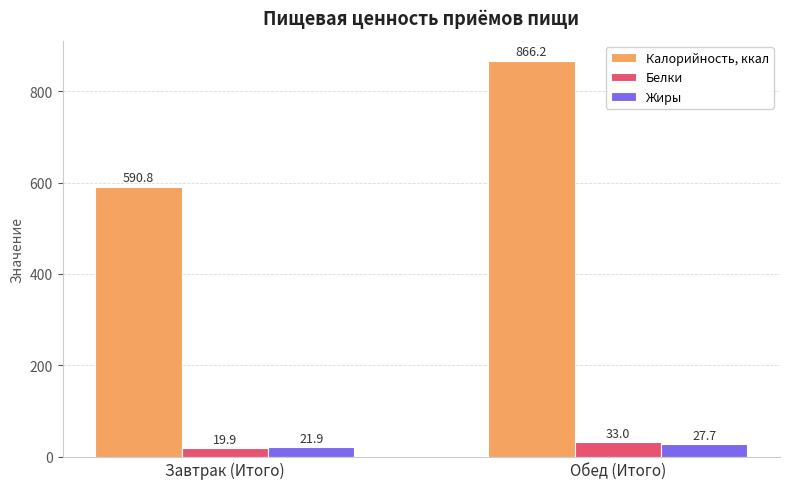

What are all the series names shown in the legend?

Калорийность, ккал, Белки, Жиры